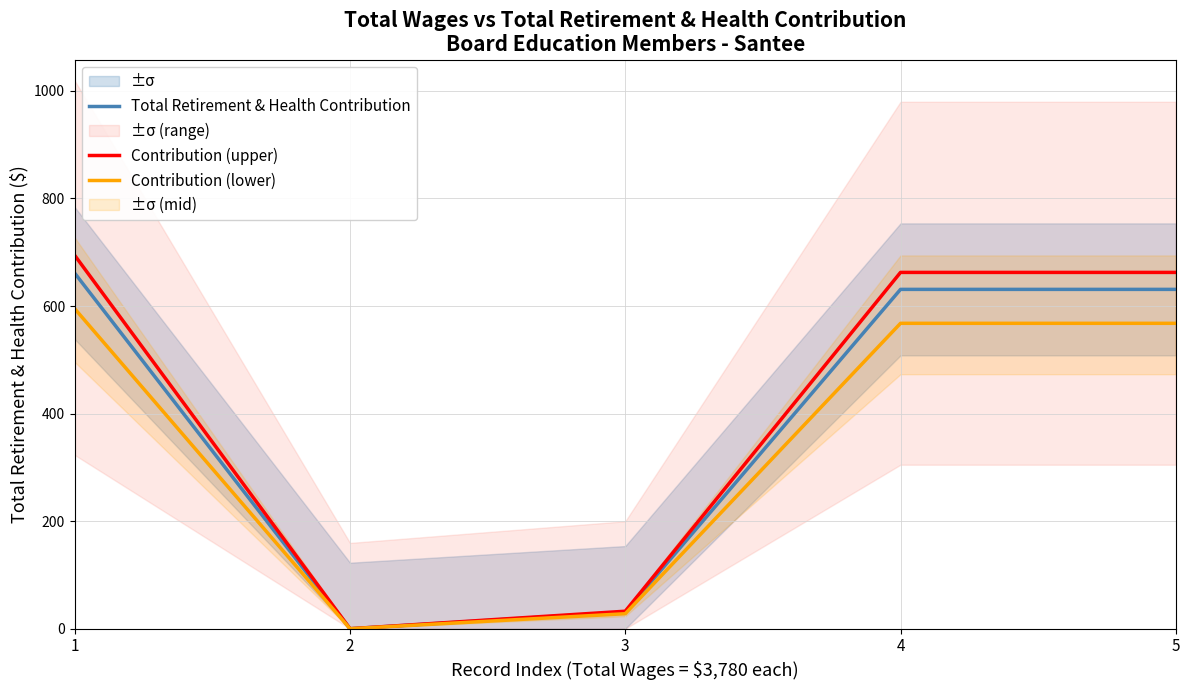

Does the chart have visible grid lines?

Yes